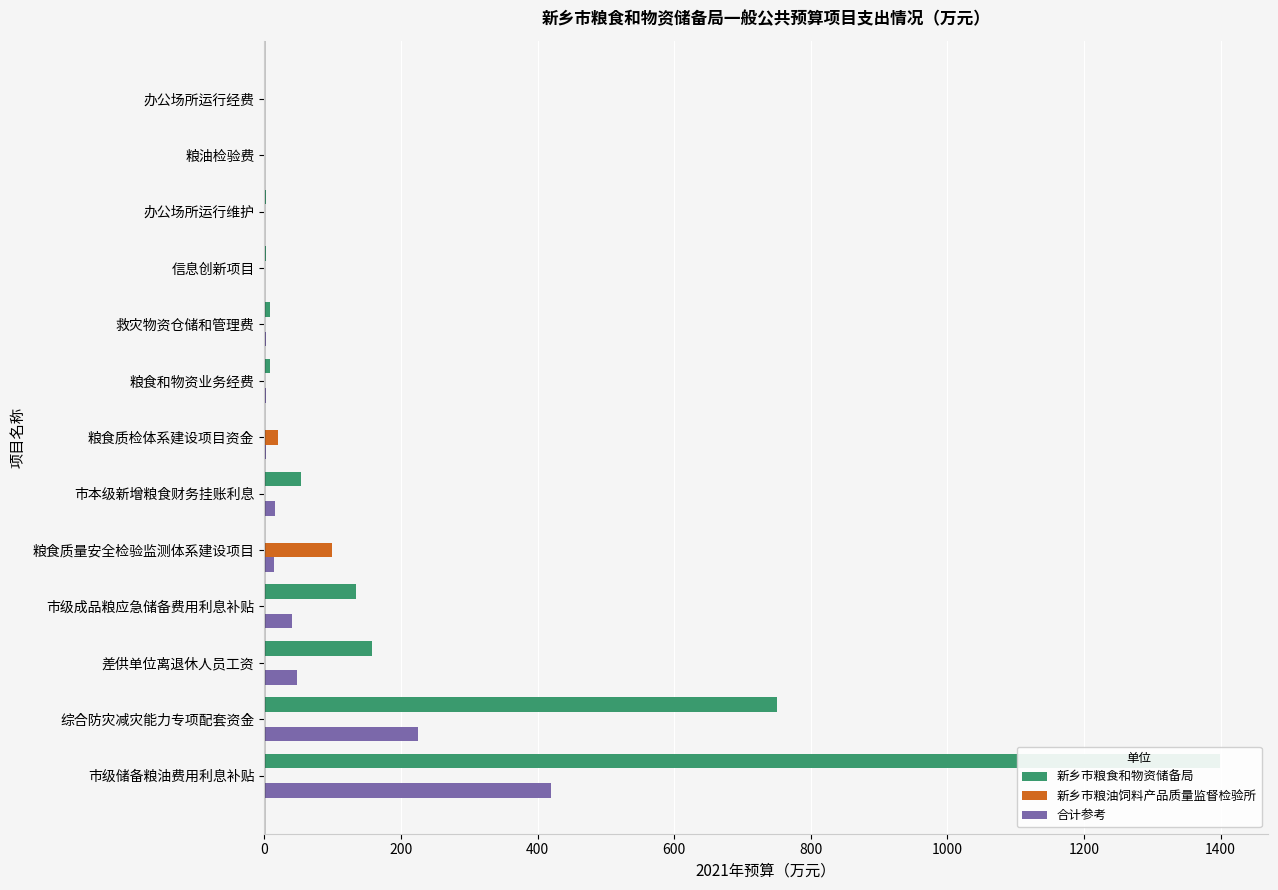

Reading left to right, transcribe all the data shown in this chart.

新乡市粮食和物资储备局: 1399.5	750.0	157.8	135.0	0.0	54.1	0.0	8.8	8.0	2.0	2.0	0.0	0.0
新乡市粮油饲料产品质量监督检验所: 0.0	0.0	0.0	0.0	99.1	0.0	19.9	0.0	0.0	0.0	0.0	1.4	1.0
合计参考: 419.8	225.0	47.3	40.5	14.9	16.2	3.0	2.6	2.4	0.6	0.6	0.2	0.1